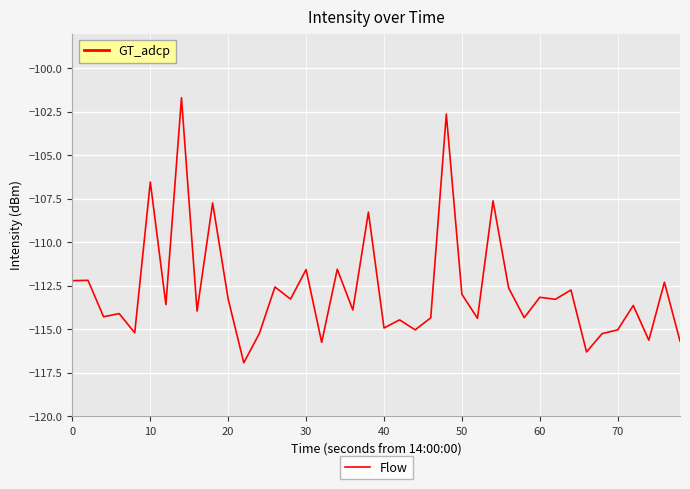

What is the maximum value shown in the chart?

-101.7